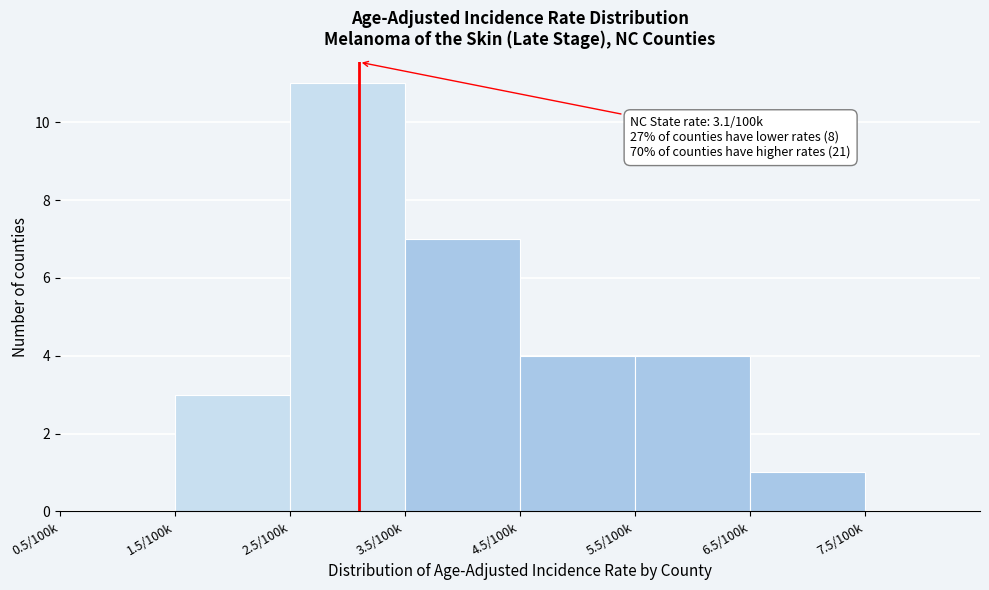

Reading right to left, extract all data points from this chart.

7.5/100k=0	6.5/100k=1	5.5/100k=4	4.5/100k=4	3.5/100k=7	2.5/100k=11	1.5/100k=3	0.5/100k=0